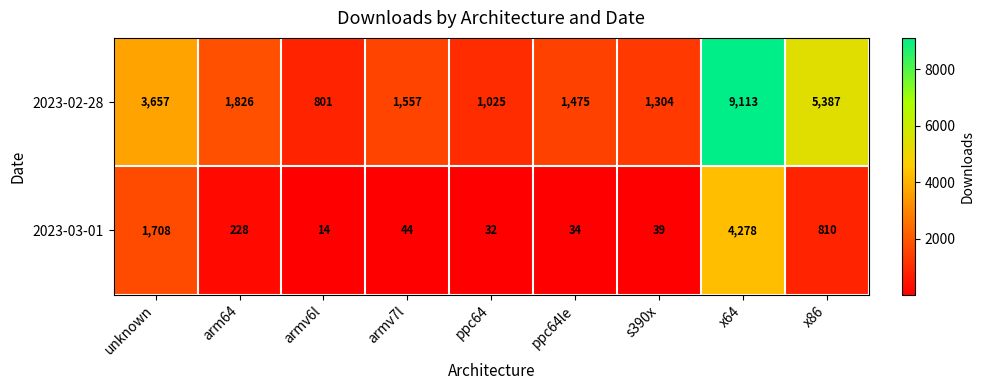

What is the approximate value of 2023-03-01 at unknown, to the nearest 10?

1710